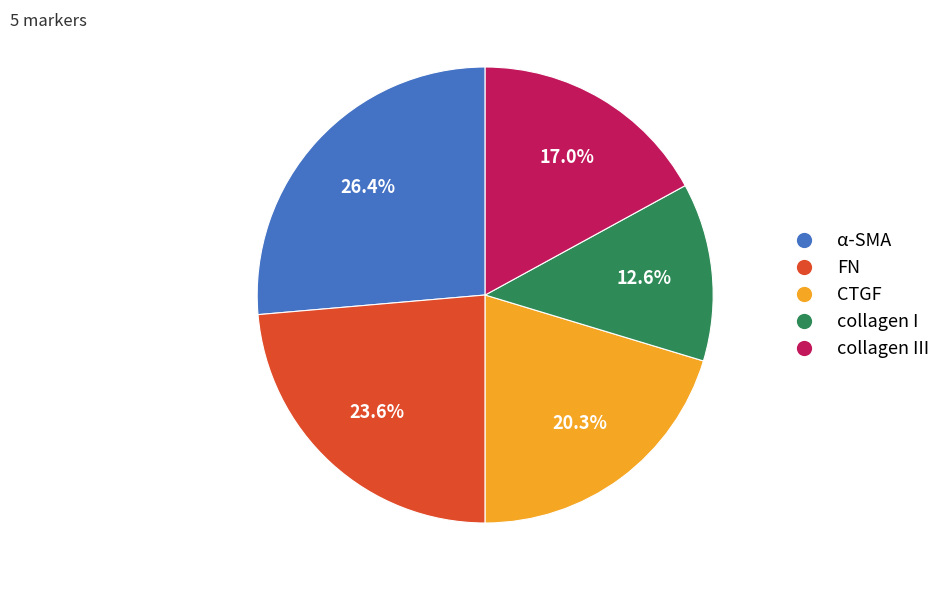

Is there a majority slice in this chart?

No